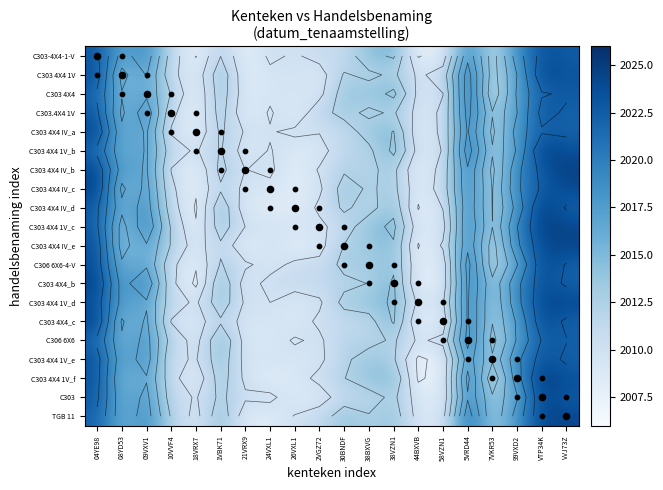

How many data points in C306 6X6 are above 2012?

10